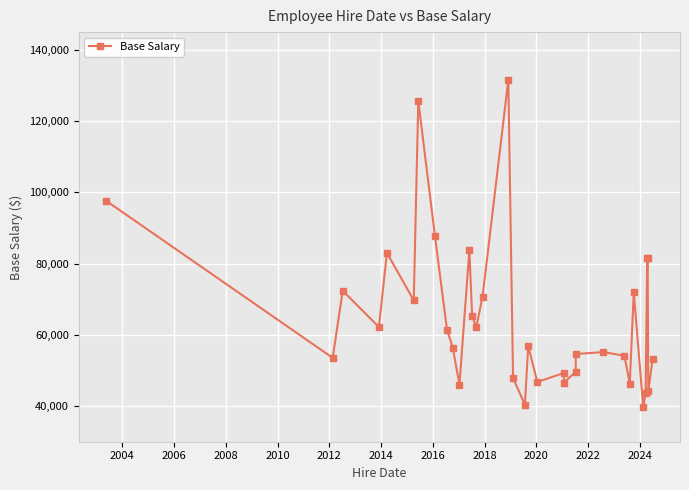

What is the sum of the values at 2016 and 2006?

160162.0